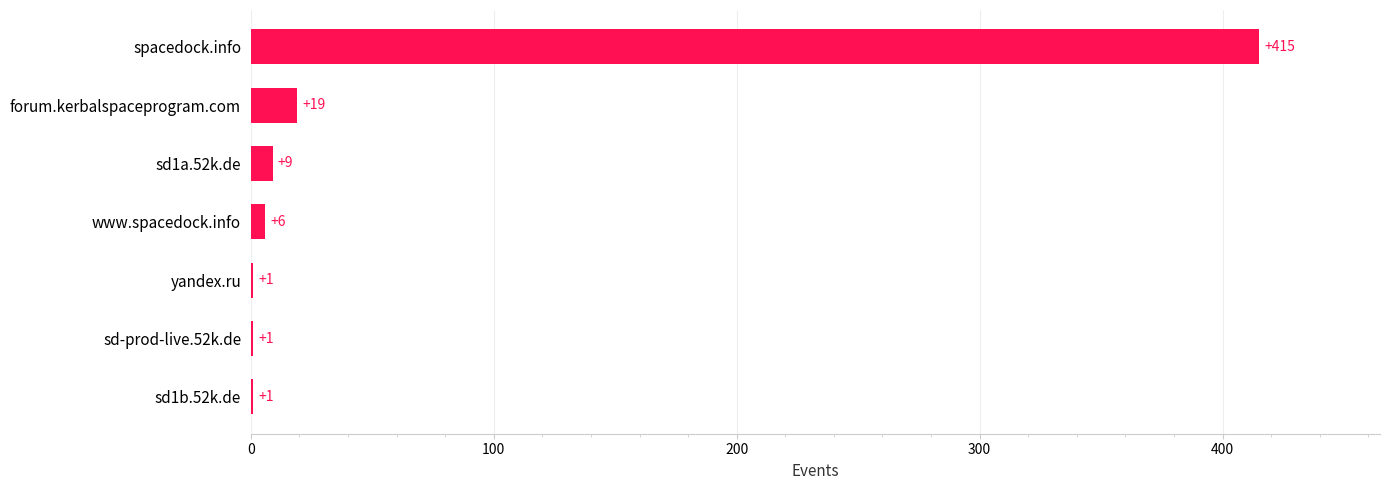

True or false: the data shows 1 at yandex.ru.

True